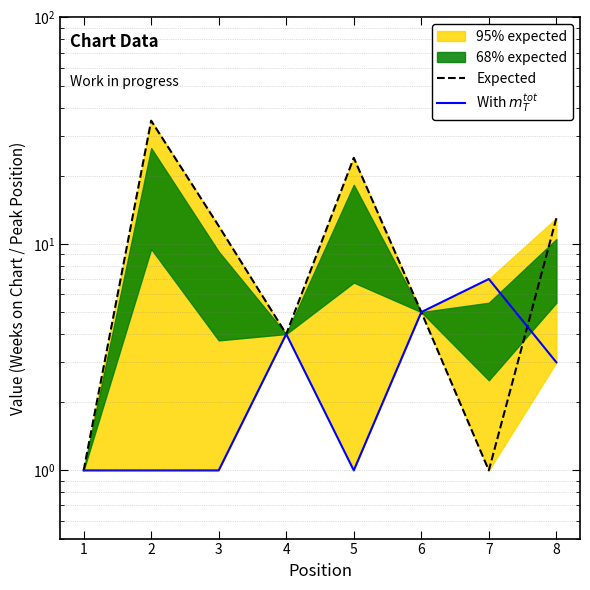

What is the sum of all Expected values?

95